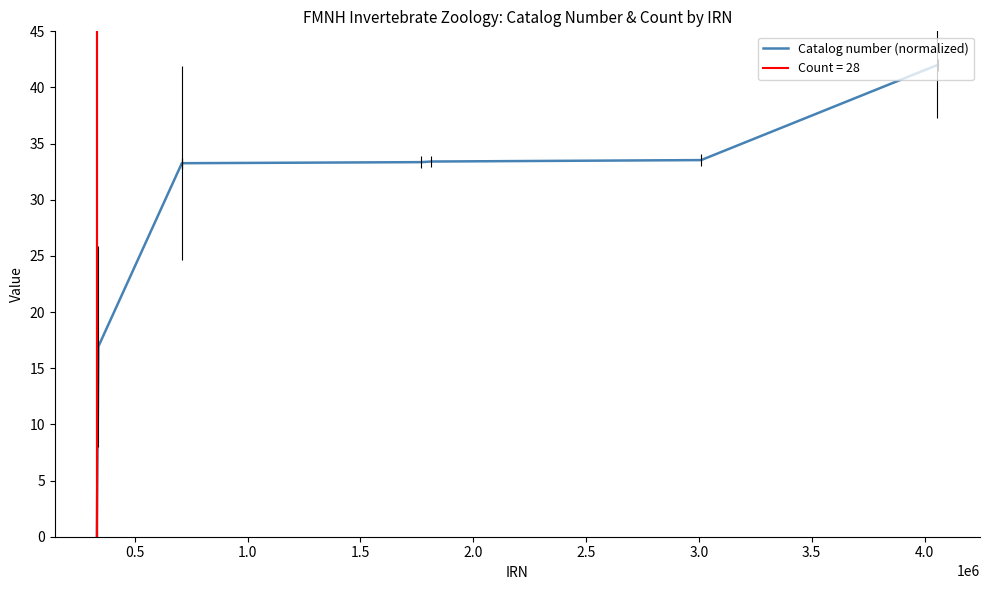

What is the label of the 8th point from the right?

1.0